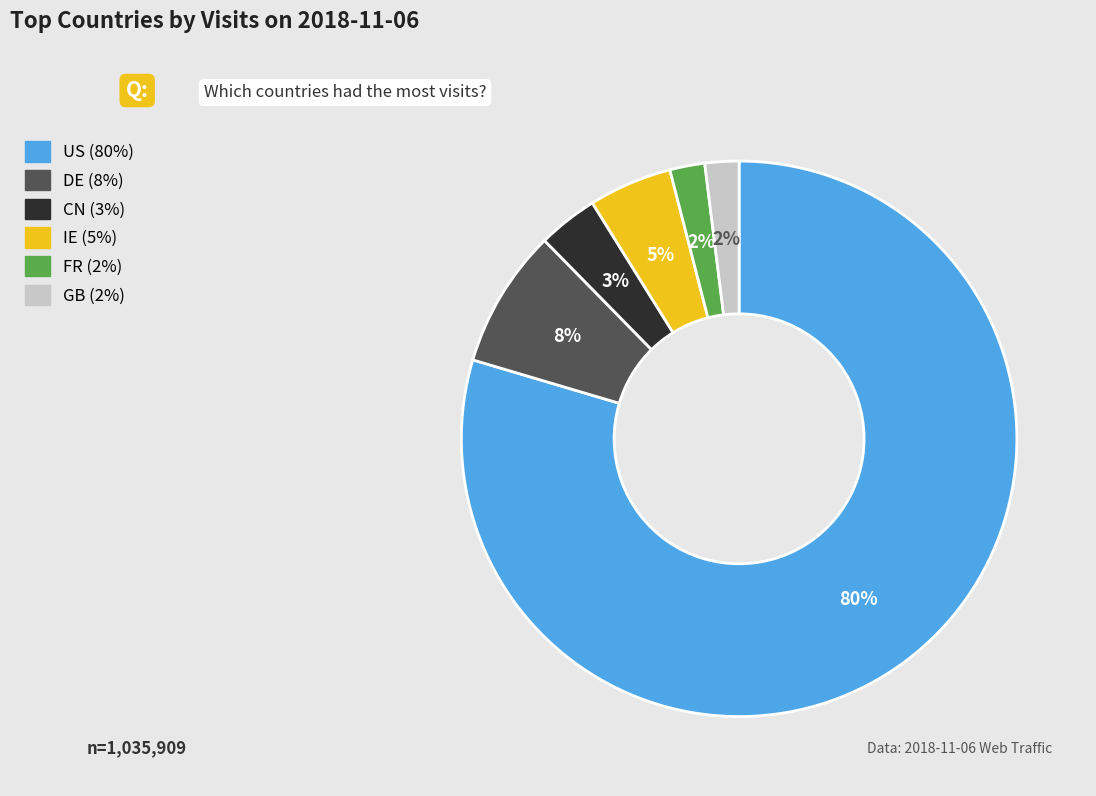

To the nearest percent, what is the difference between the DE and FR slice percentages?

6%